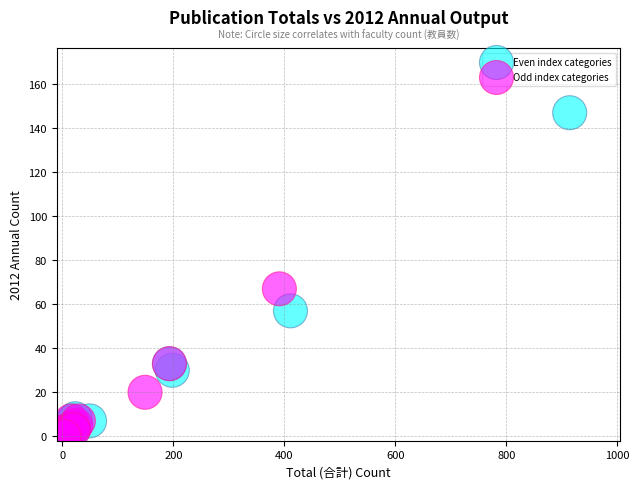

Which series has the largest Y range (max minus min)?

Even index categories